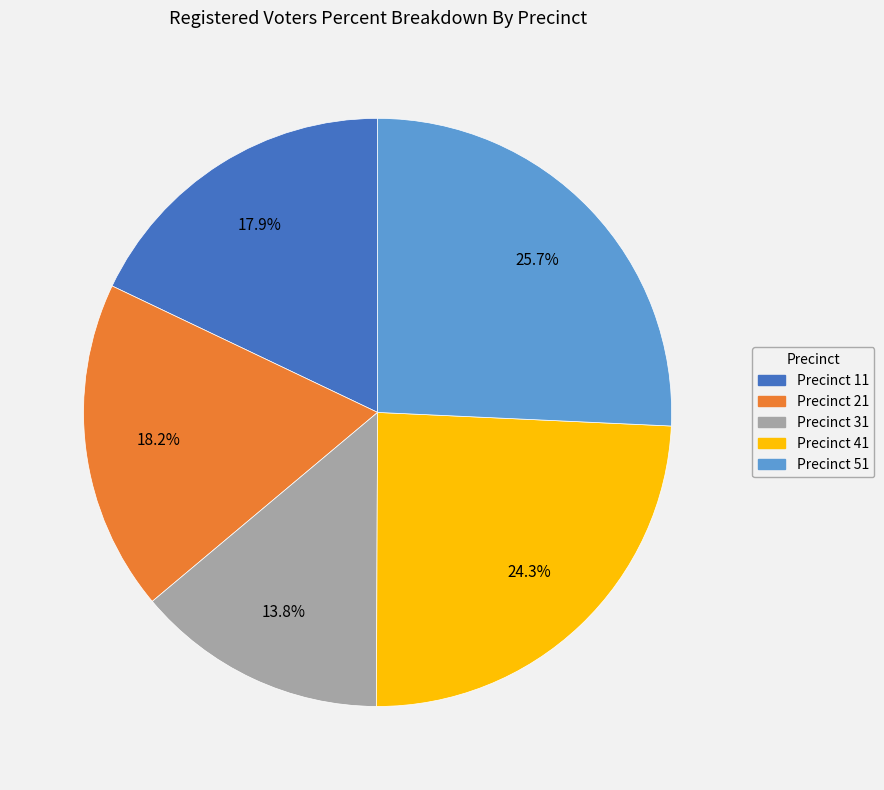

Does any single category account for the majority?

No